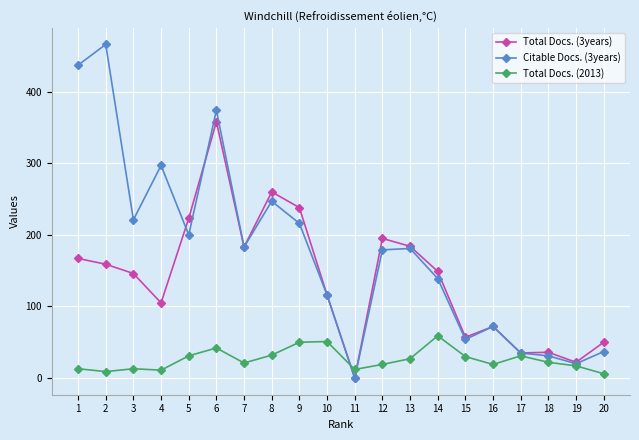

Which series changed the most between 9 and 10?

Total Docs. (3years)